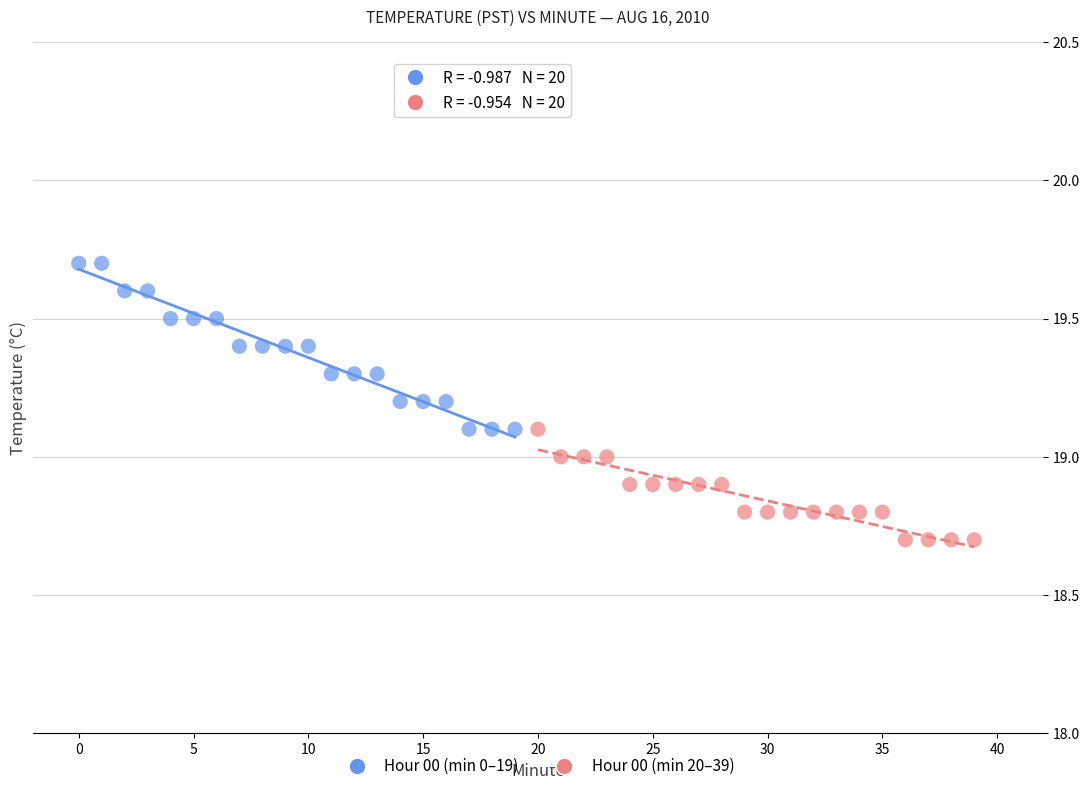

Which series has the widest spread of Y values?

Hour 00 (min 0–19)